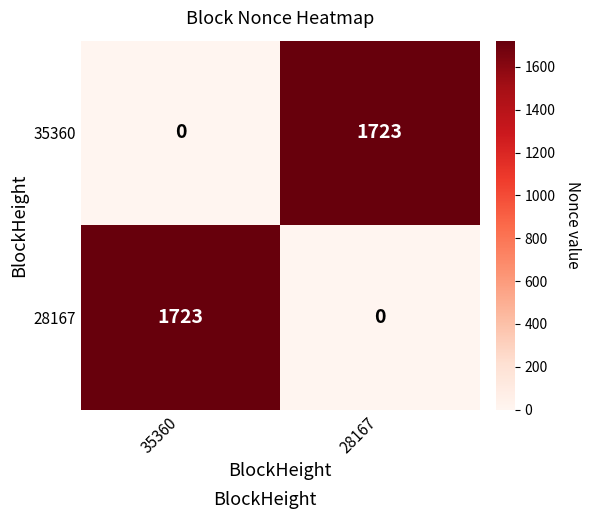

The 35360 series shows 0 at 35360. True or false?

True